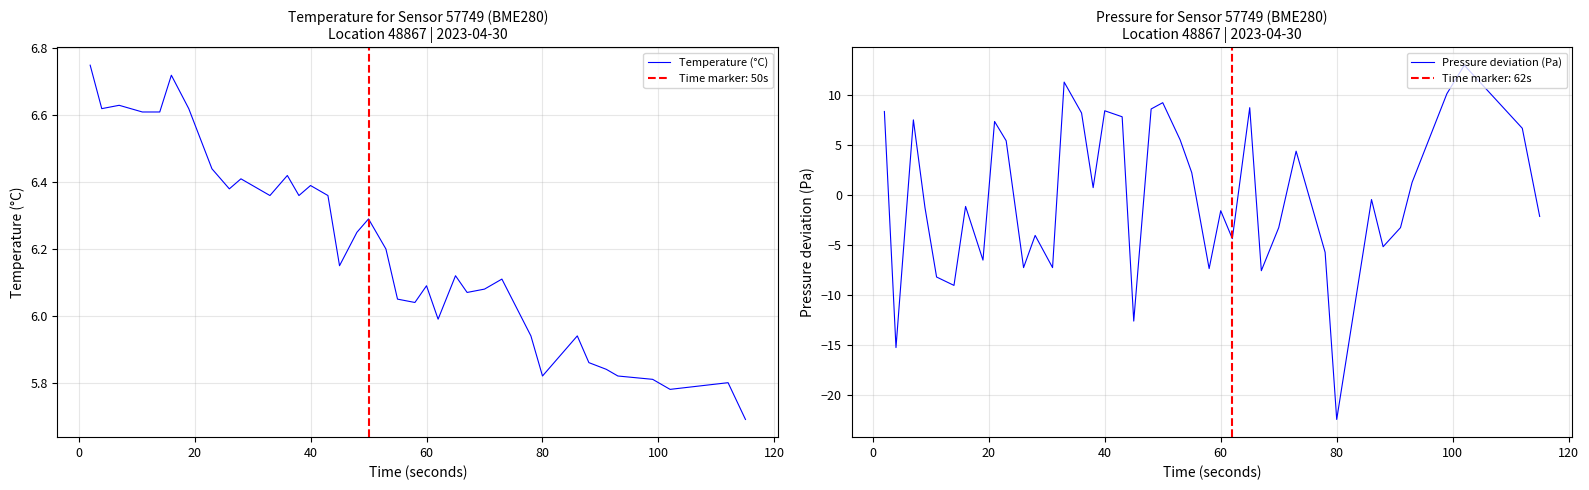

How many positive values does the Pressure deviation (Pa) series have?

19